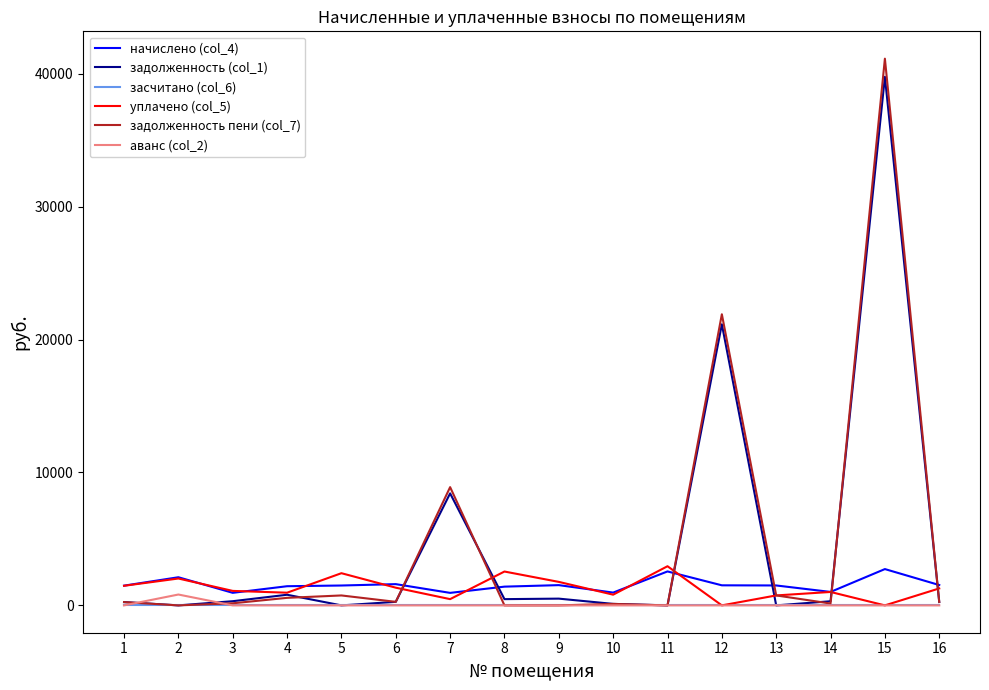

Is this an area chart (filled region under the line)?

No